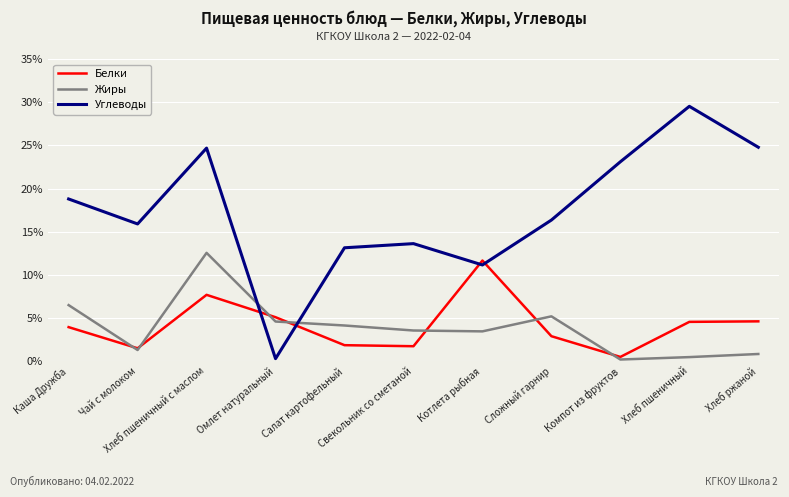

How many lines are shown in the chart?

3